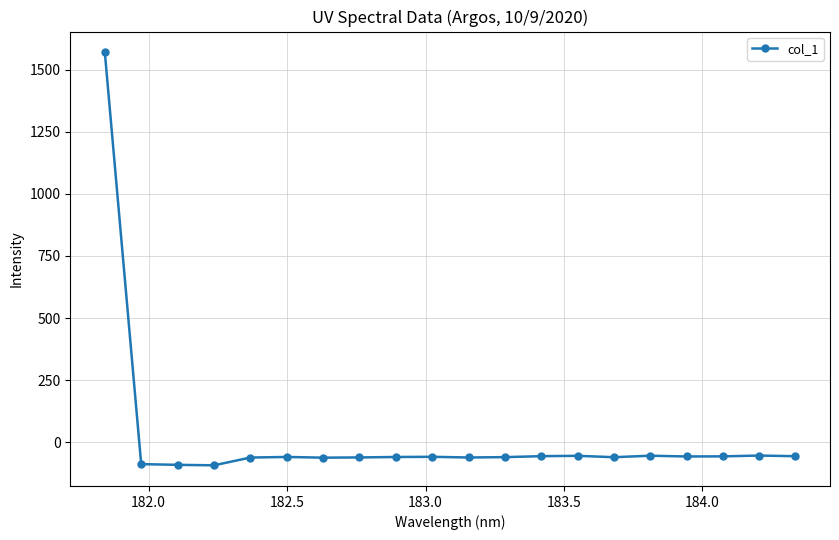

How many distinct data groups are displayed?

1